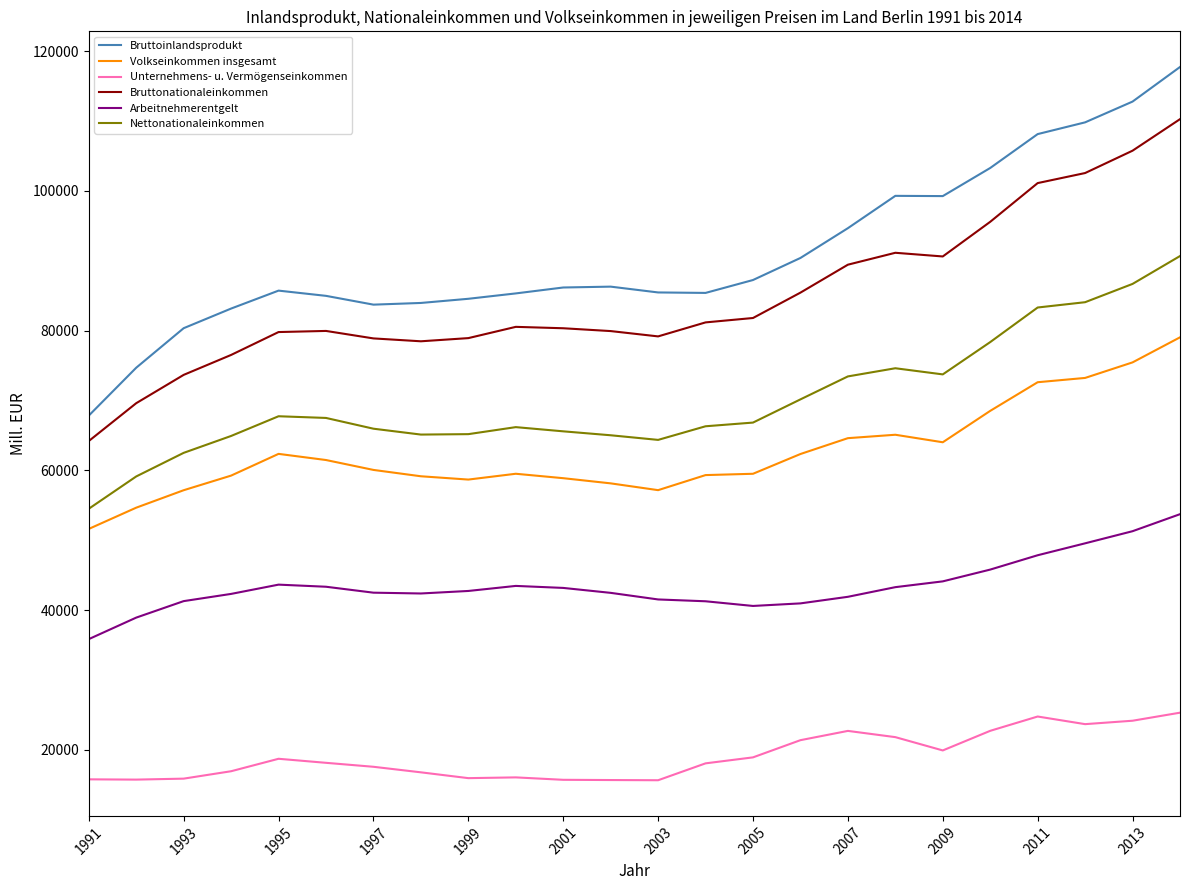

What is the highest value of the Unternehmens- u. Vermögenseinkommen series?

25317.2